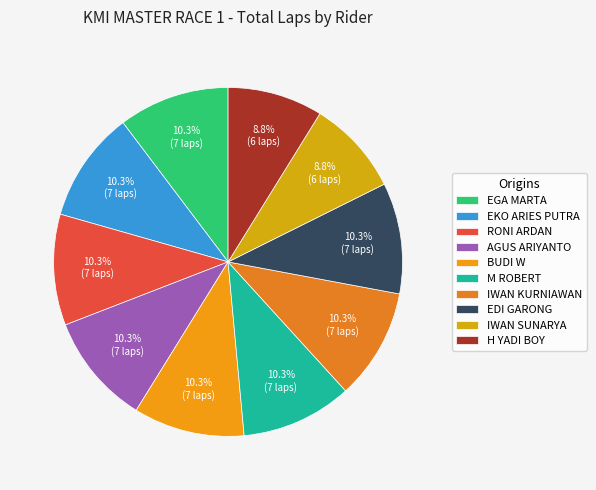

What is the total percentage of AGUS ARIYANTO and IWAN SUNARYA?

19.1%